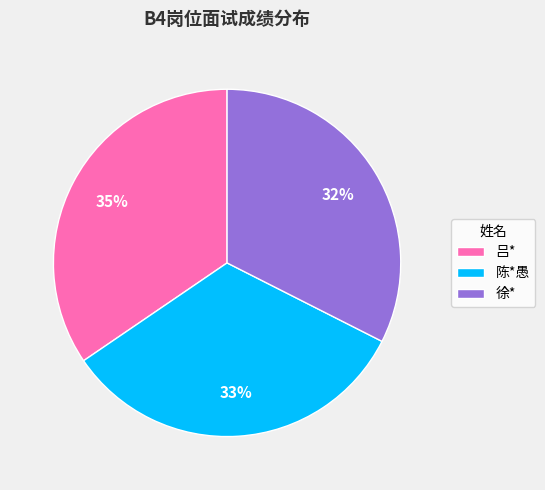

Rank the categories by value from highest to lowest.

吕*, 陈*愚, 徐*